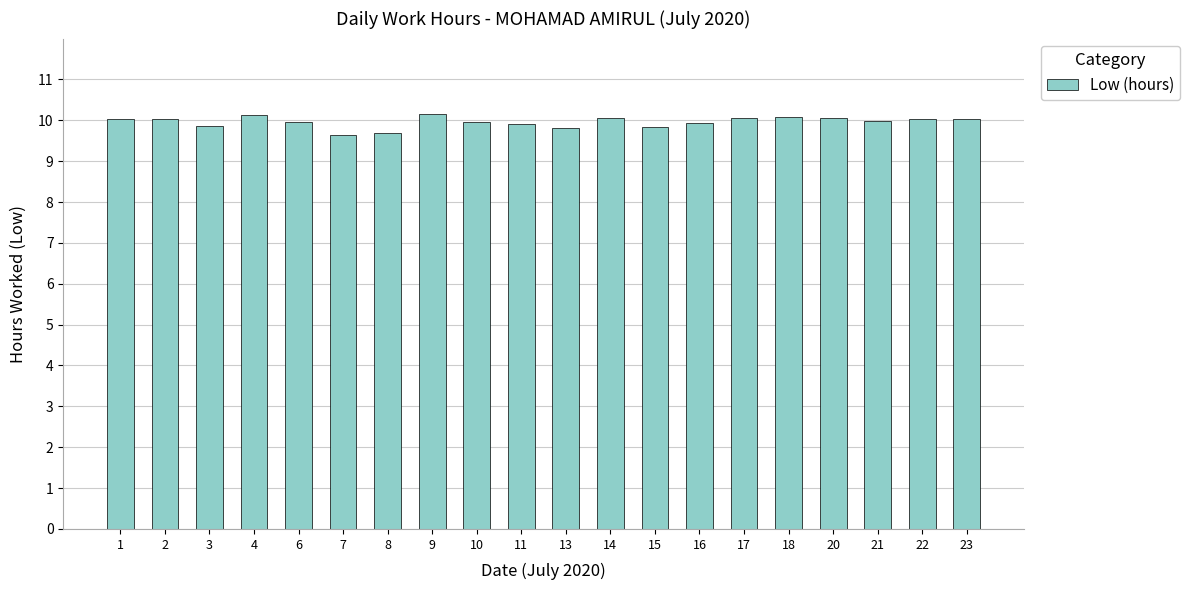

How many series are shown in this chart?

1